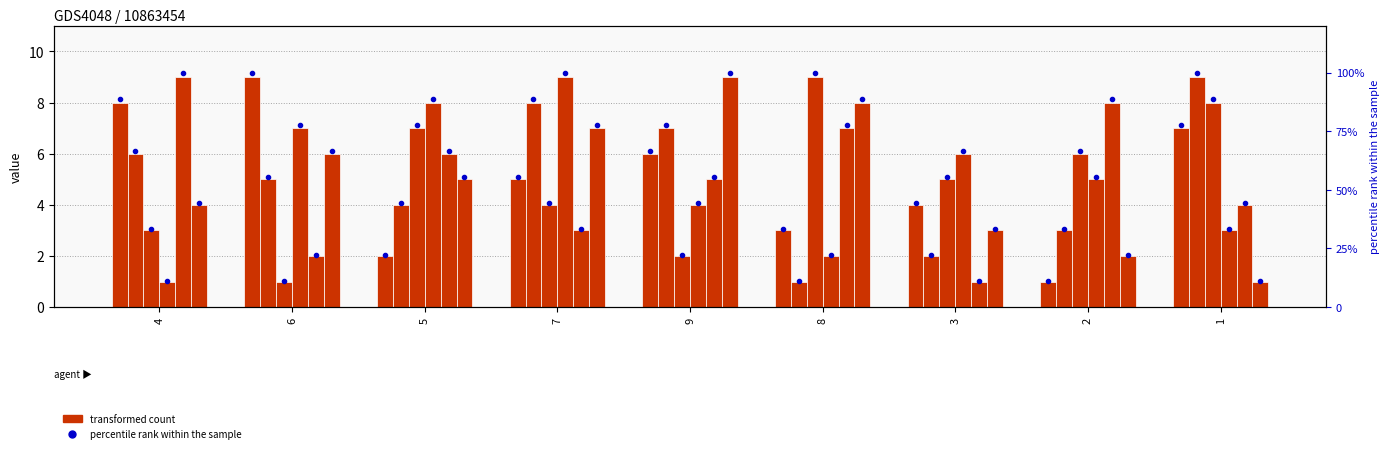

Which series has the widest spread of values?

col_4